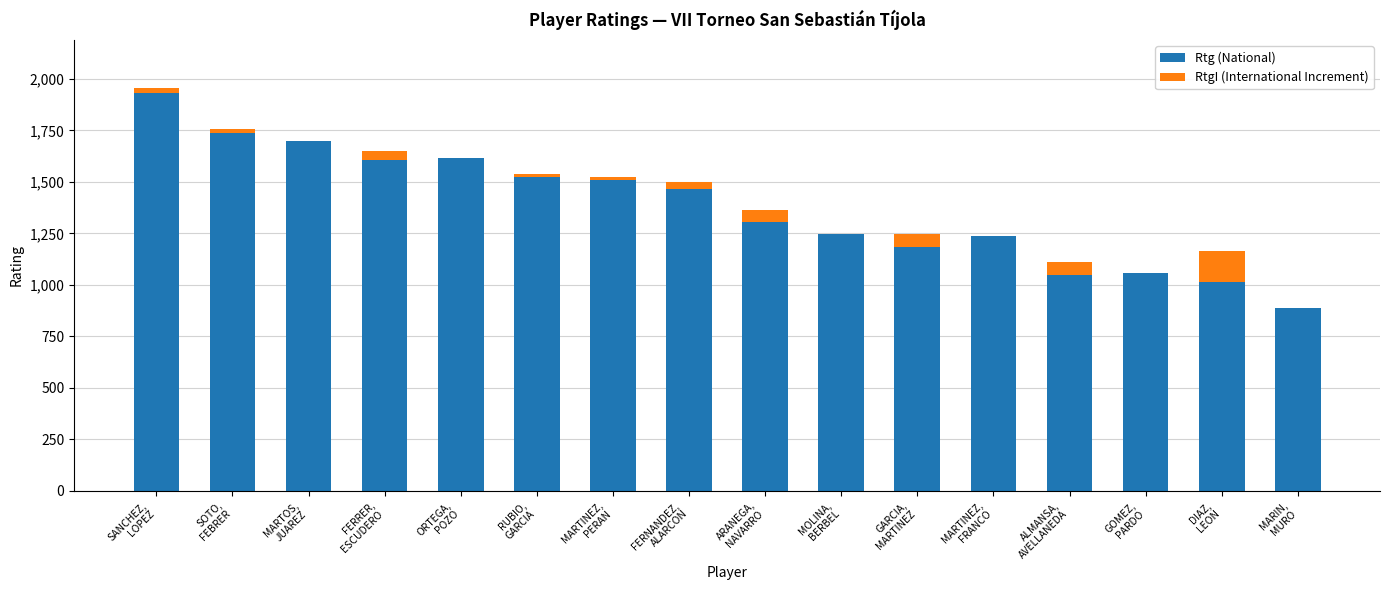

At which category is the sum across all series the highest?

SANCHEZ,
LOPEZ